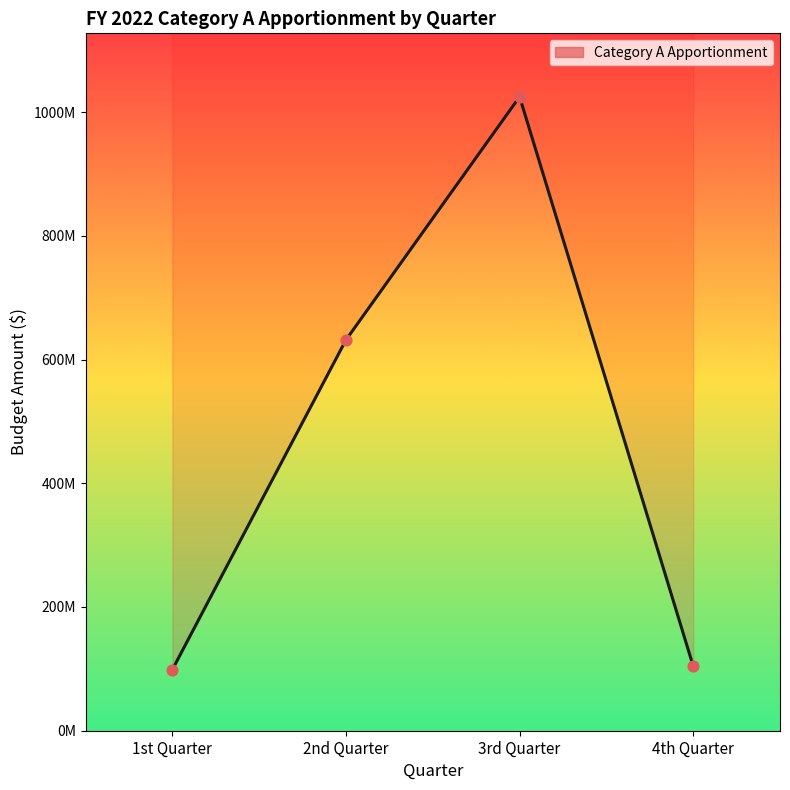

Approximately how many times larger is the value at 2nd Quarter compared to 3rd Quarter?

0.6